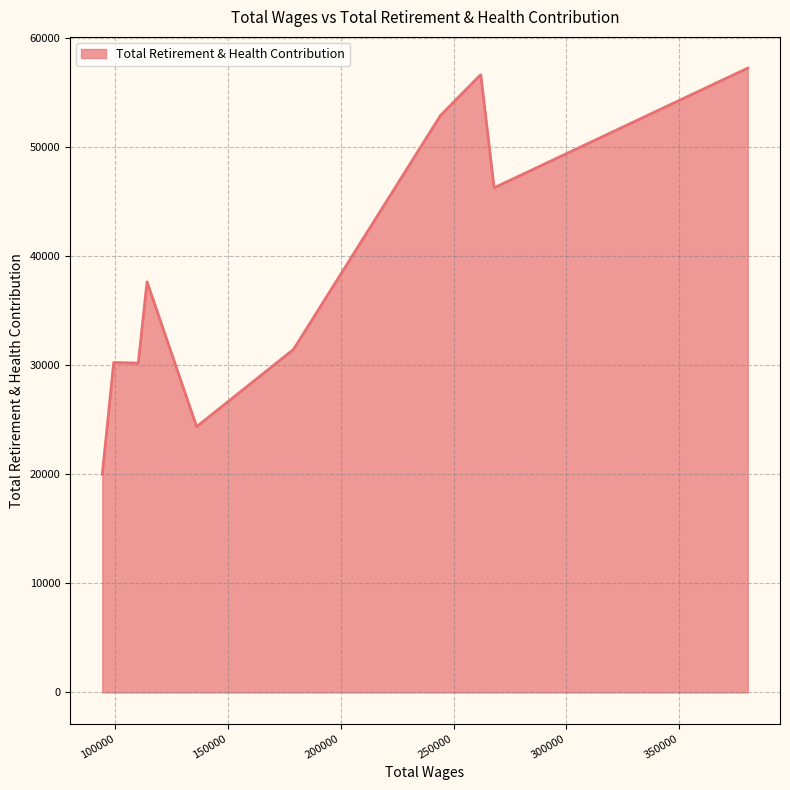

What is the maximum value shown in the chart?

57262